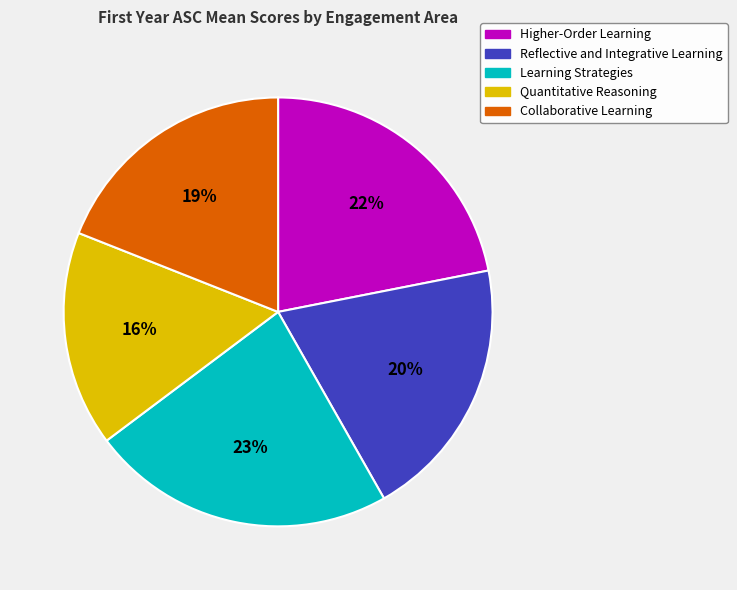

Combined, do Reflective and Integrative Learning and Collaborative Learning account for over 50%?

No